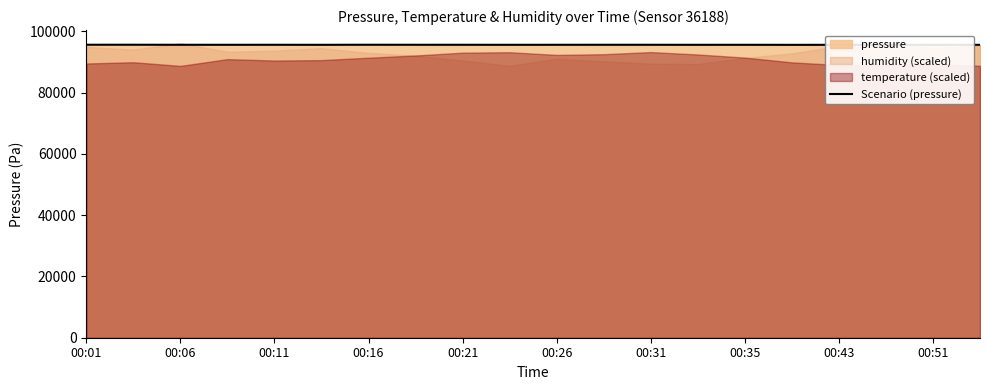

What is the value of the 20th point from the left?

95566.4